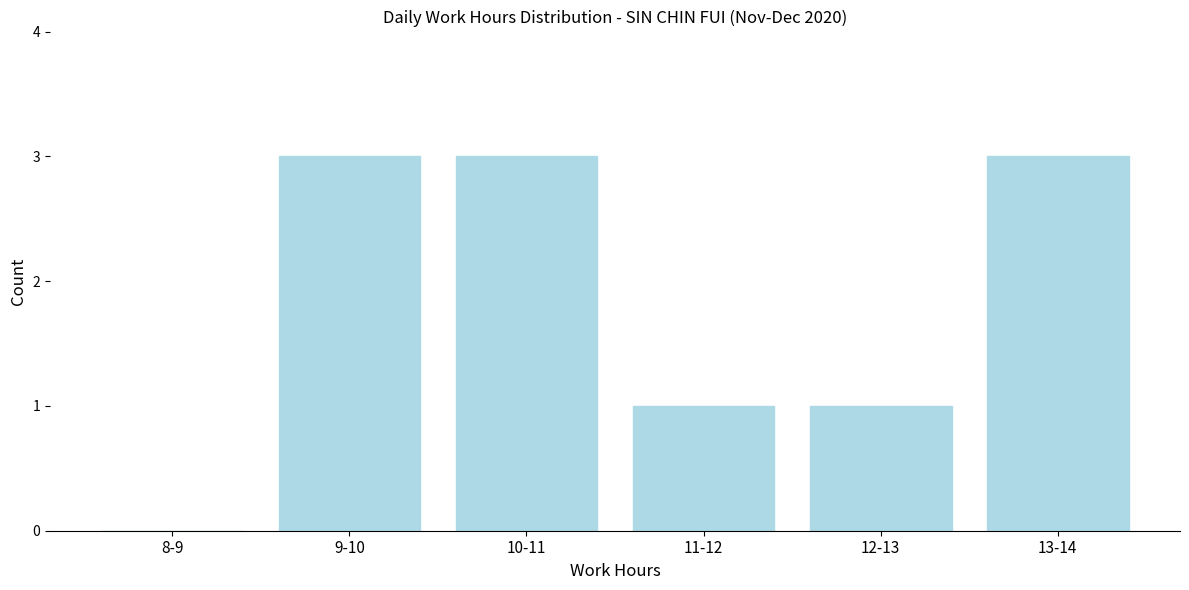

Reading left to right, what are all the values shown in this chart?

8-9=0	9-10=3	10-11=3	11-12=1	12-13=1	13-14=3